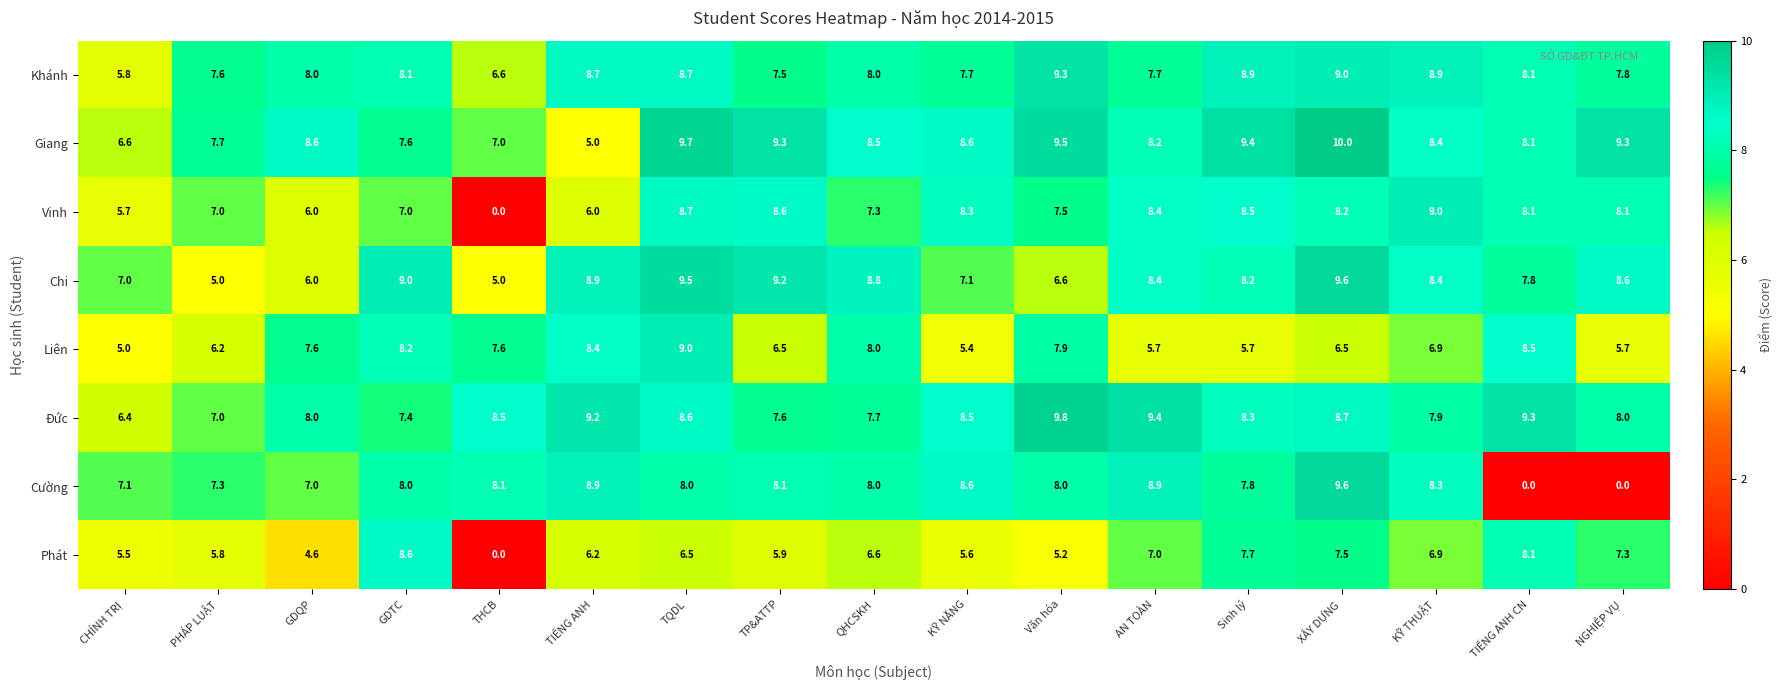

What is the highest value of the Vinh series?

9.0